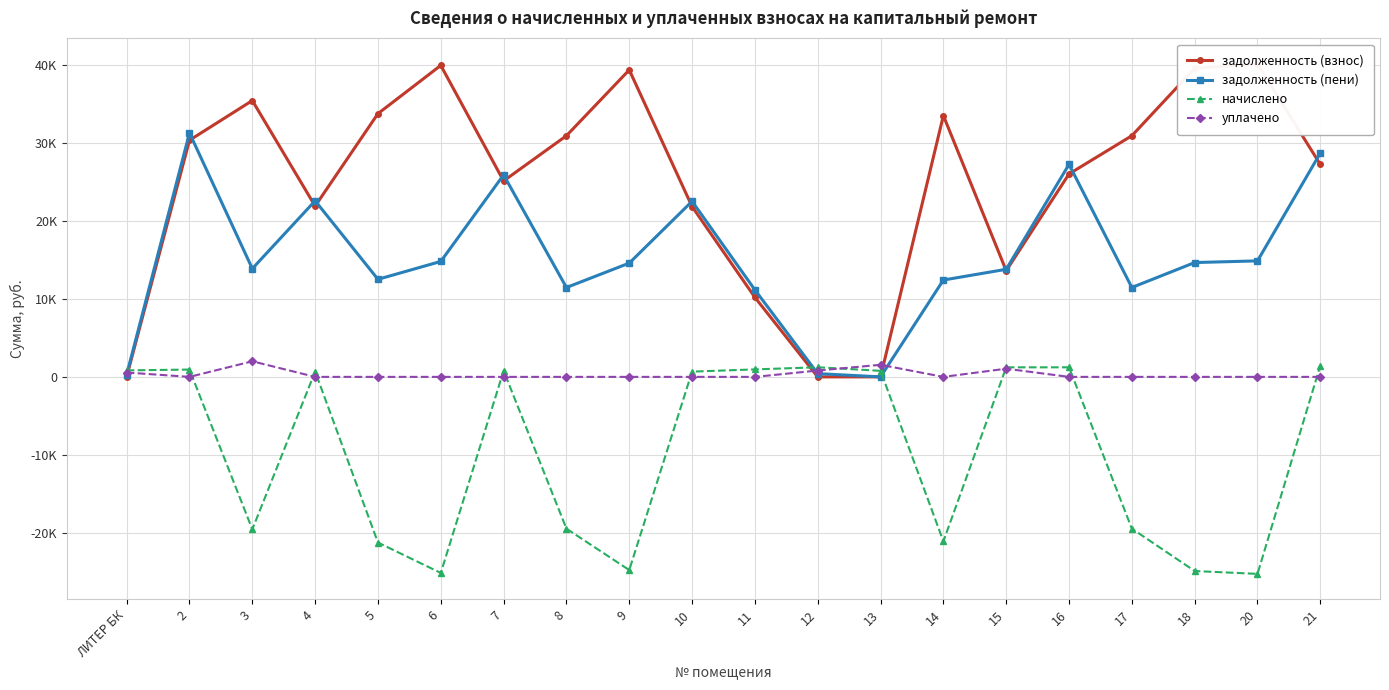

What position from the right is 15?

6